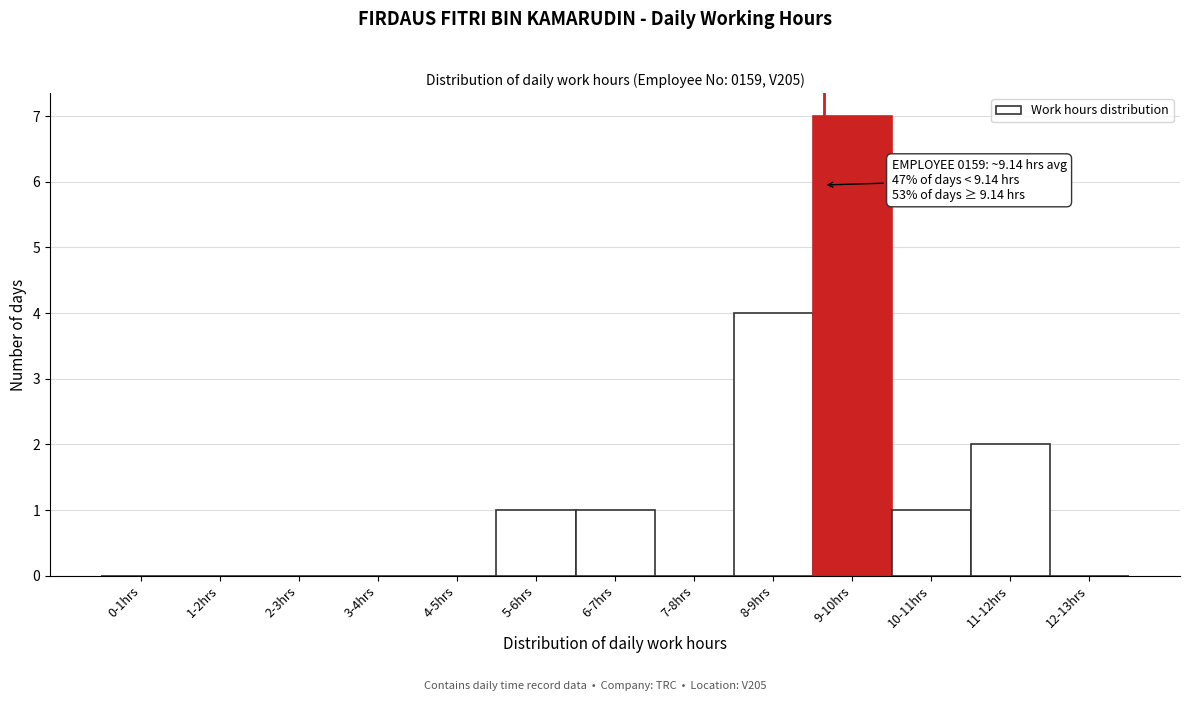

Reading right to left, transcribe all the data shown in this chart.

12-13hrs=0	11-12hrs=2	10-11hrs=1	9-10hrs=7	8-9hrs=4	7-8hrs=0	6-7hrs=1	5-6hrs=1	4-5hrs=0	3-4hrs=0	2-3hrs=0	1-2hrs=0	0-1hrs=0